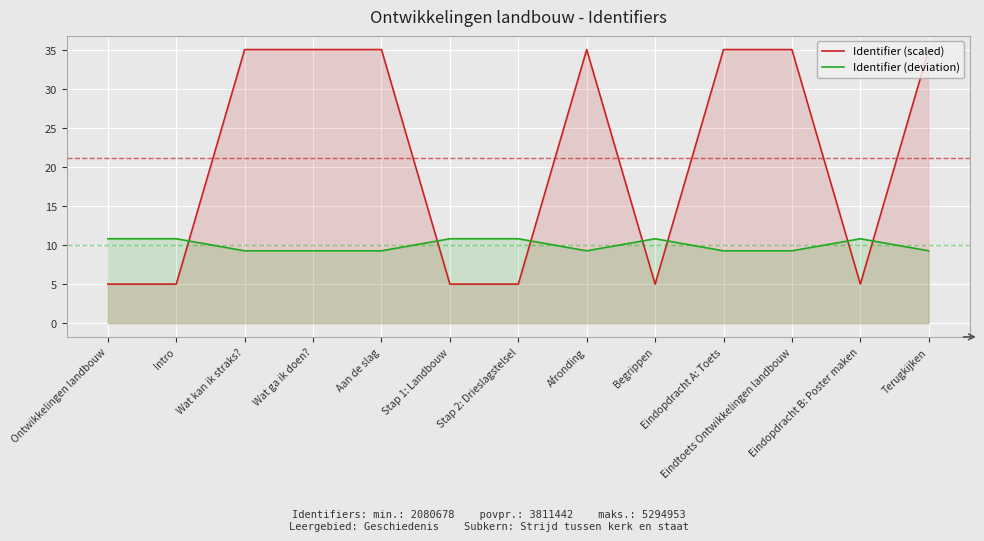

What is the sum of the Identifier (scaled) values at Ontwikkelingen landbouw and Stap 2: Drieslagstelsel?

10.0